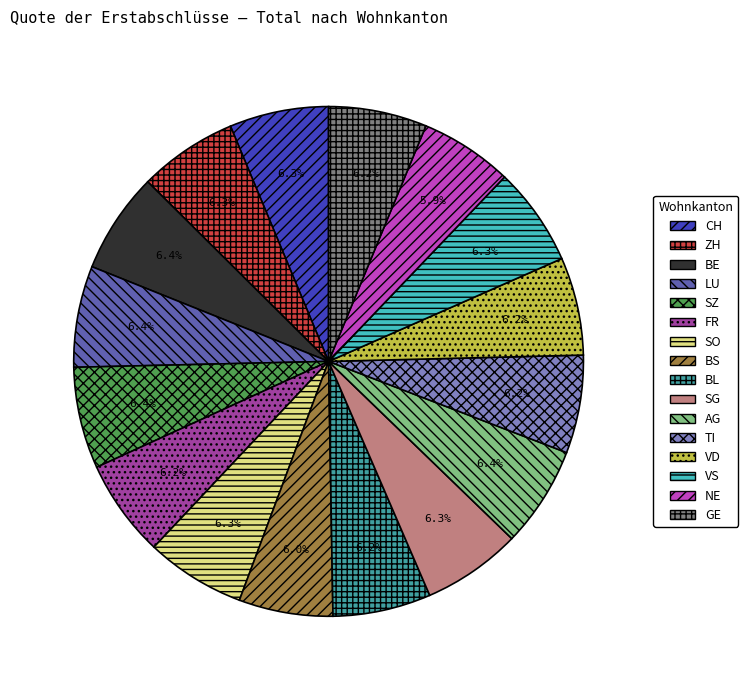

What portion of the pie excludes ZH?

93.7%